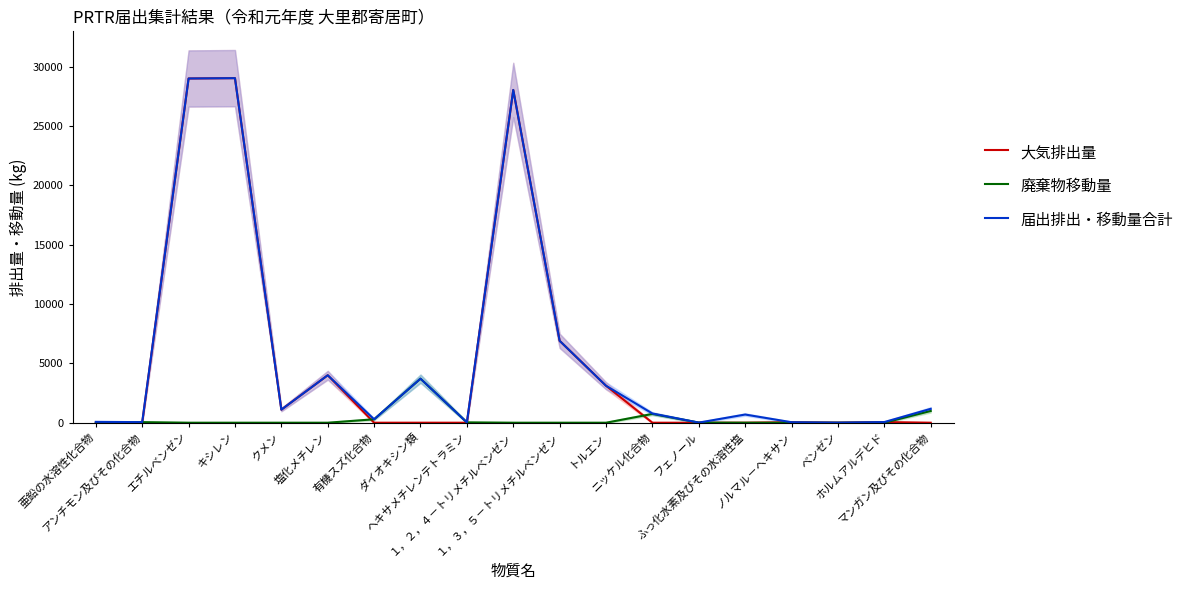

Reading right to left, extract all data points from this chart.

大気排出量: 0	56	4	41	0	0	0	3114	6900	28032	0	1	0	4000	1100	29028	29000	0	0
廃棄物移動量: 990	0	0	0	0	10	740	0	0	0	29	3710	290	0	0	0	0	49	0
届出排出・移動量合計: 1170	56	4	41	690	10	776	3114	6900	28032	29	3711	290	4000	1100	29028	29000	49	72